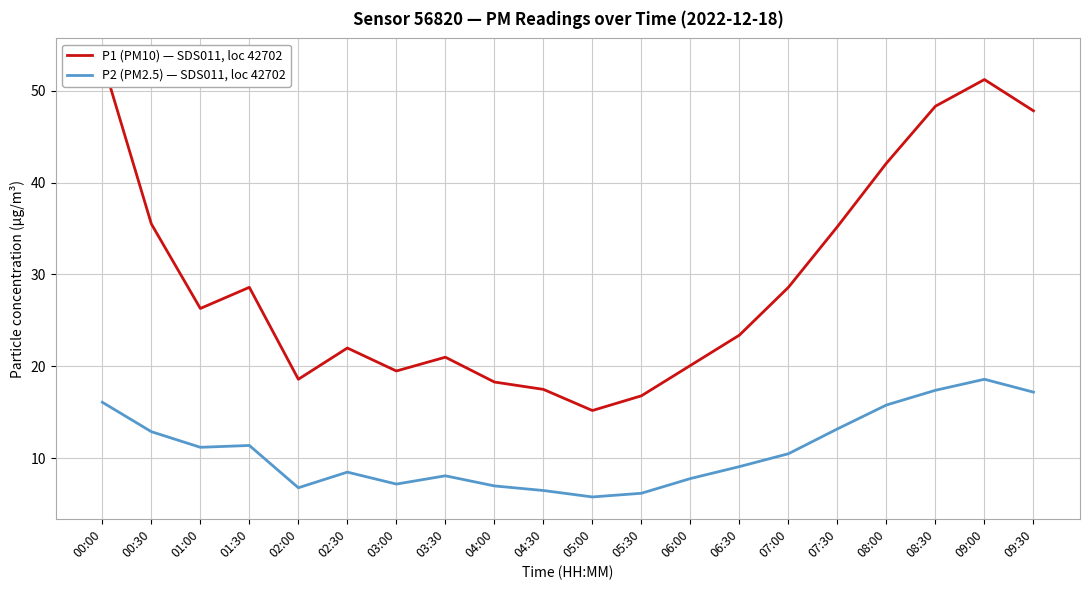

Is it true that P1 (PM10) — SDS011, loc 42702 equals 20.1 at 06:00?

True